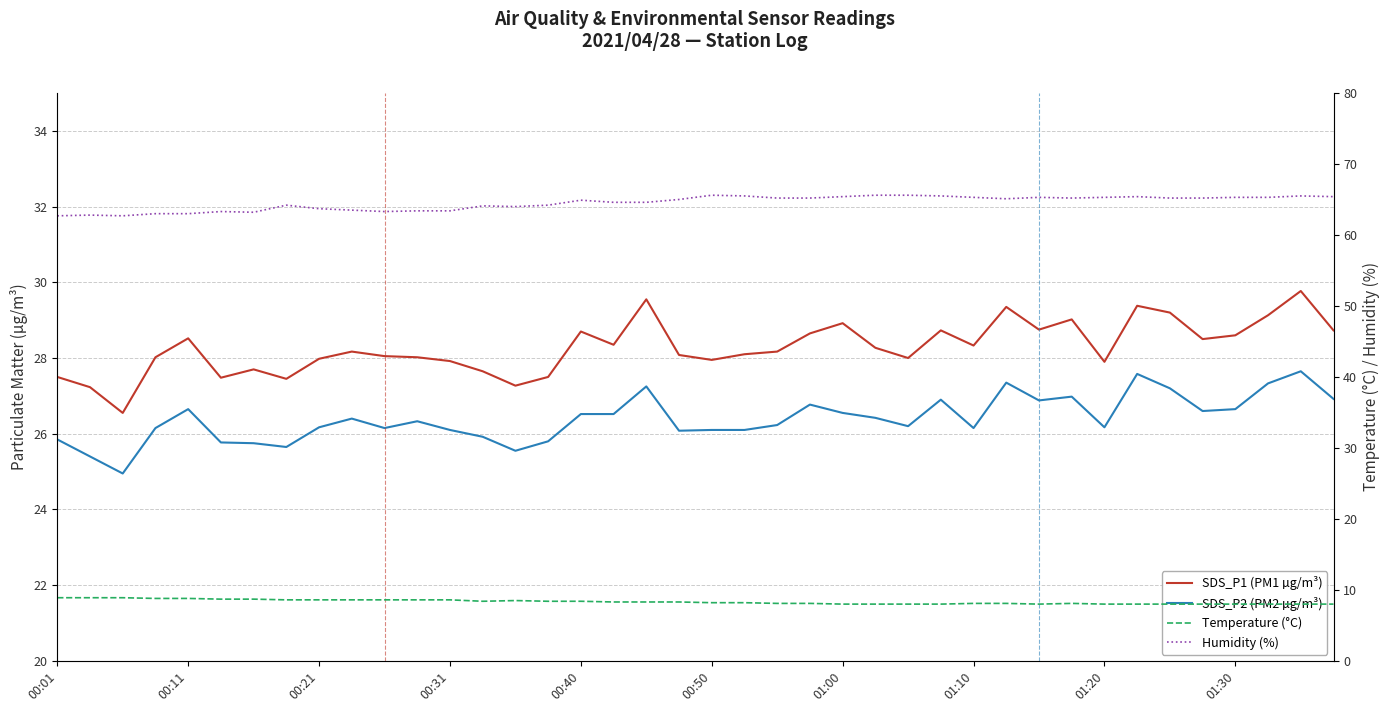

At which category is the sum across all series the highest?

38